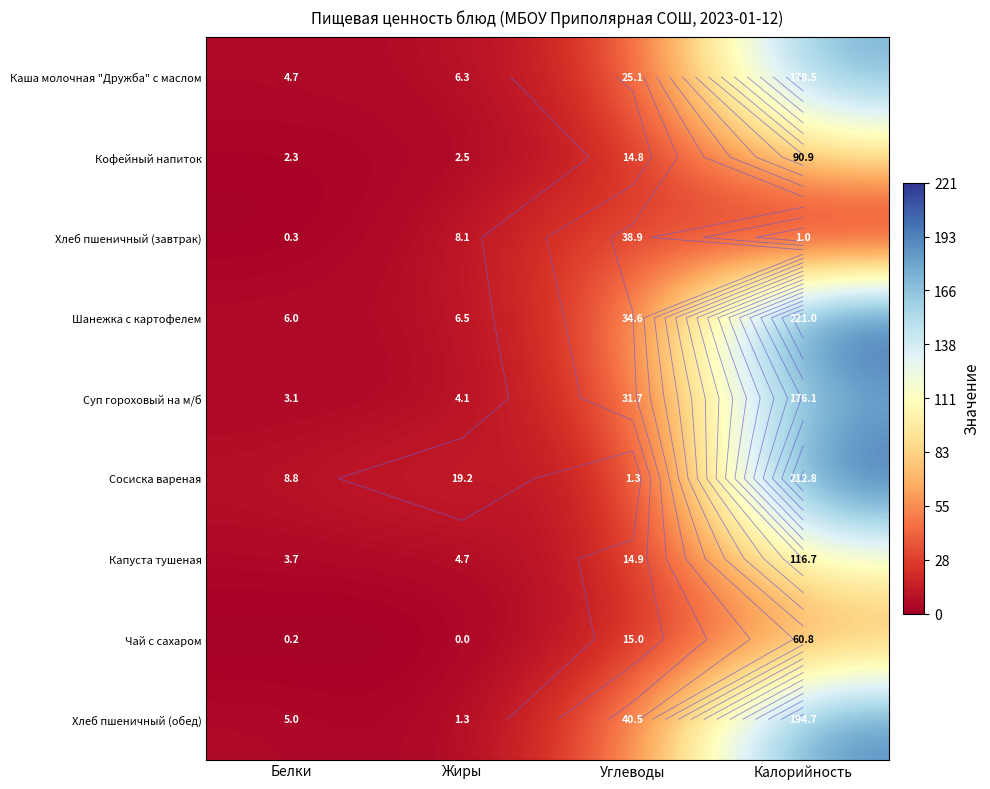

Is it true that Чай с сахаром equals 0.1 at Белки?

False